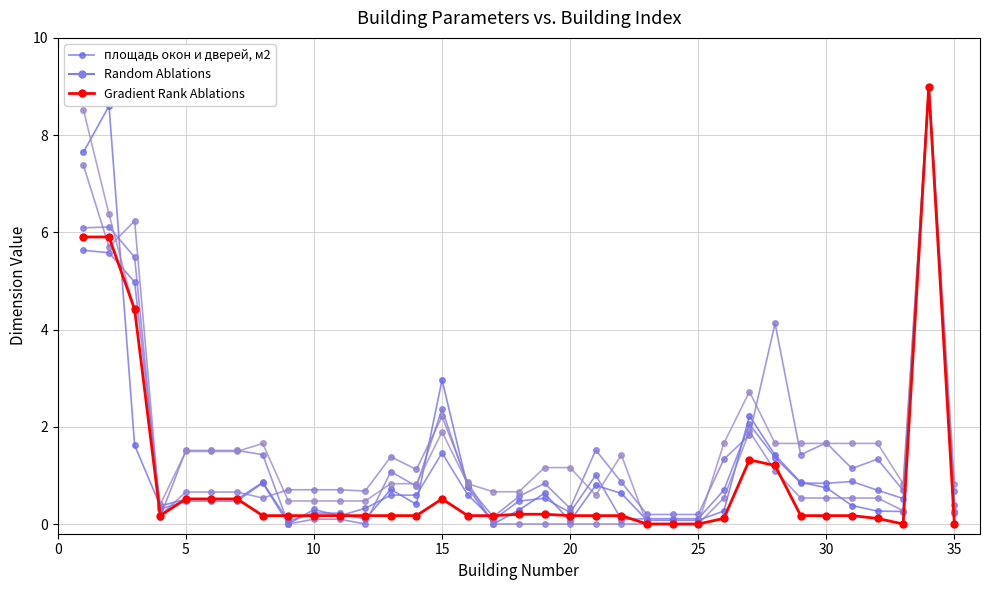

How many interior local valleys does the площадь окон и дверей, м2 series have?

7